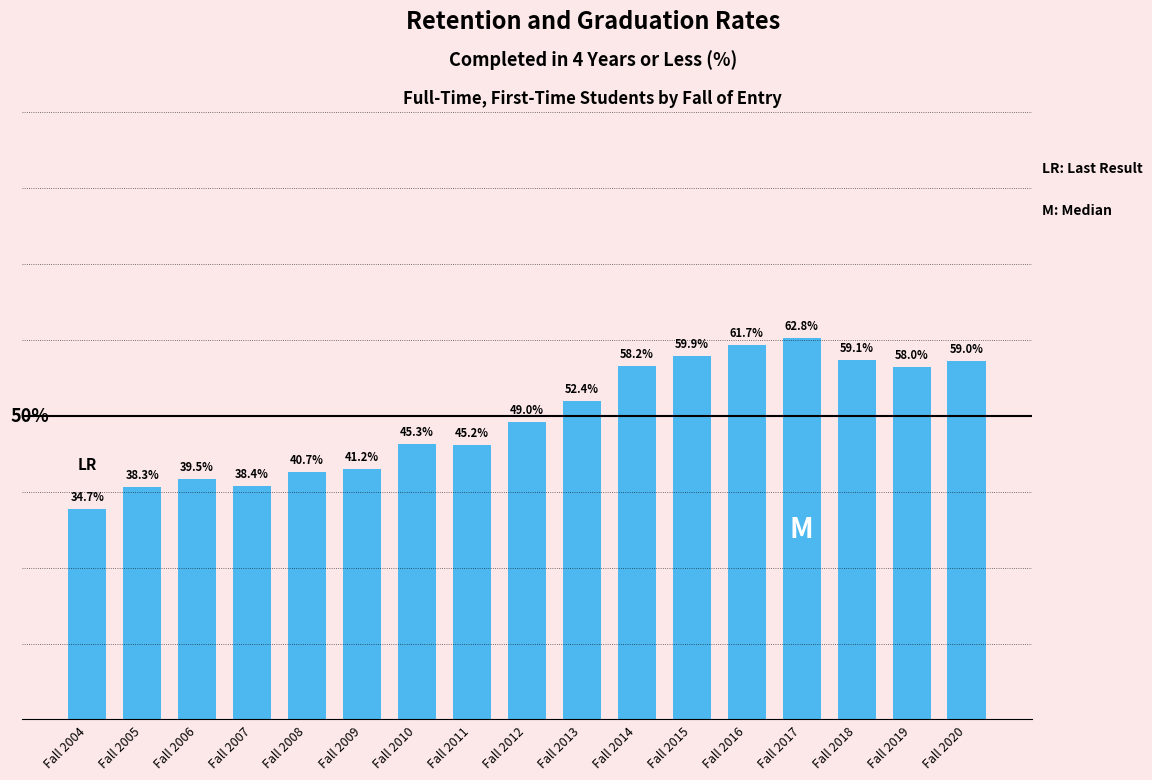

List the labels in order of value, largest first.

Fall 2017, Fall 2016, Fall 2015, Fall 2018, Fall 2020, Fall 2014, Fall 2019, Fall 2013, Fall 2012, Fall 2010, Fall 2011, Fall 2009, Fall 2008, Fall 2006, Fall 2007, Fall 2005, Fall 2004